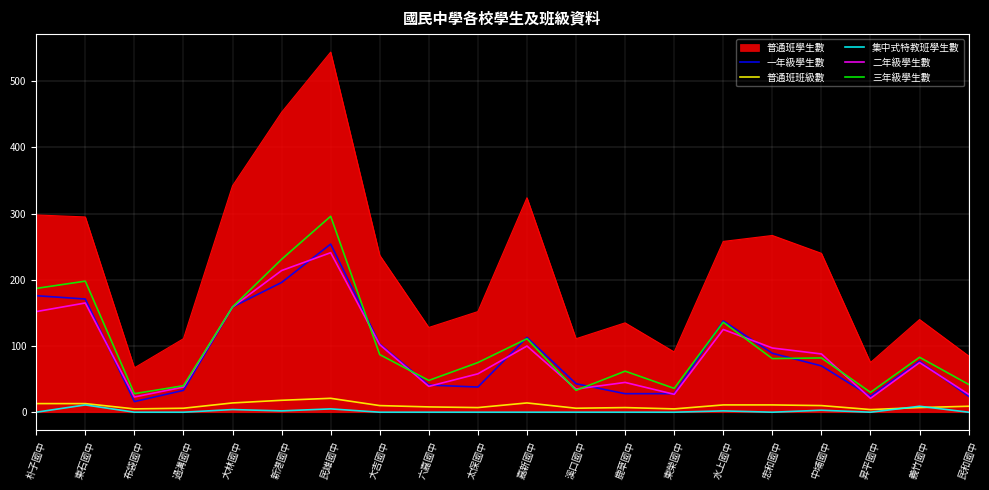

How many lines are shown in the chart?

6